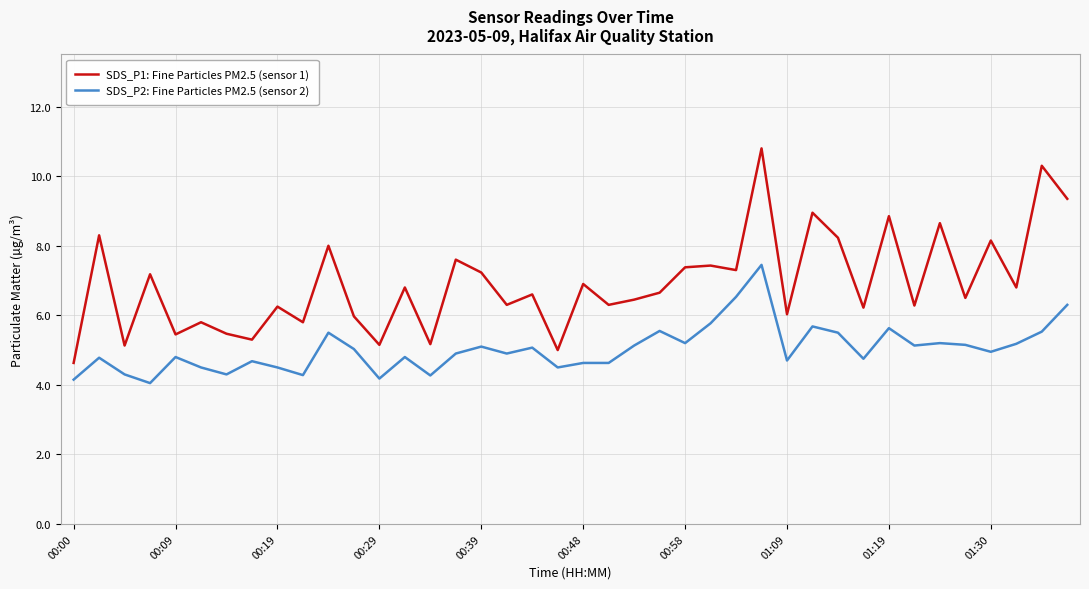

Rank the series by their average value, from lowest to highest.

SDS_P2: Fine Particles PM2.5 (sensor 2), SDS_P1: Fine Particles PM2.5 (sensor 1)